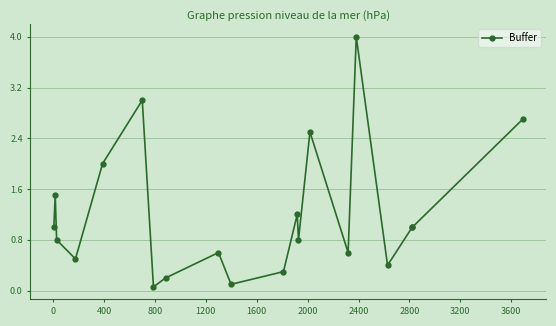

What is the value of the 13th point from the left?

0.8